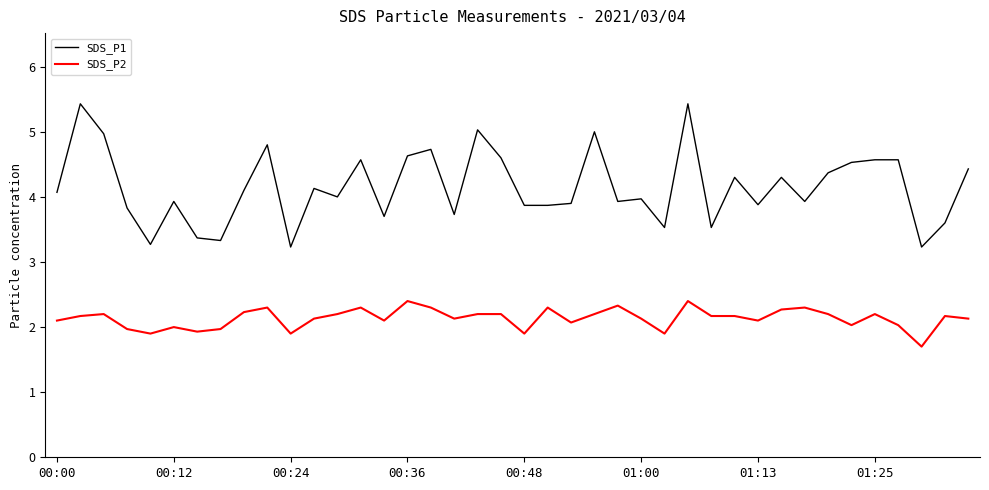

How many lines are shown in the chart?

2